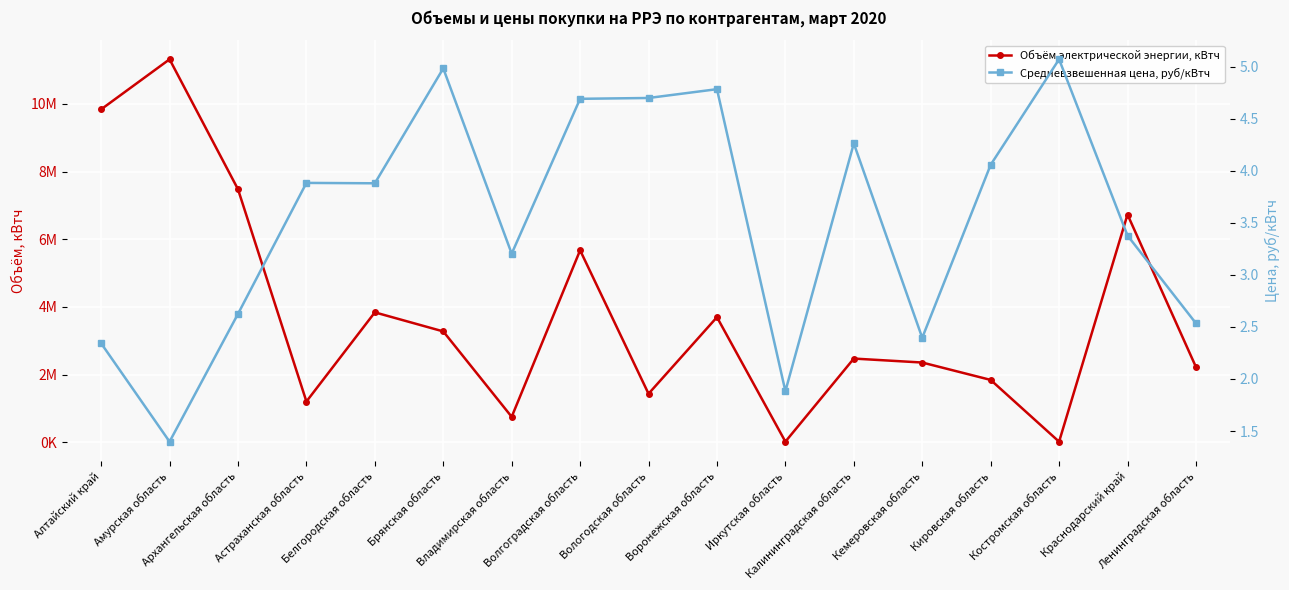

What is the sum of all Объём электрической энергии, кВтч values?

64210669.0